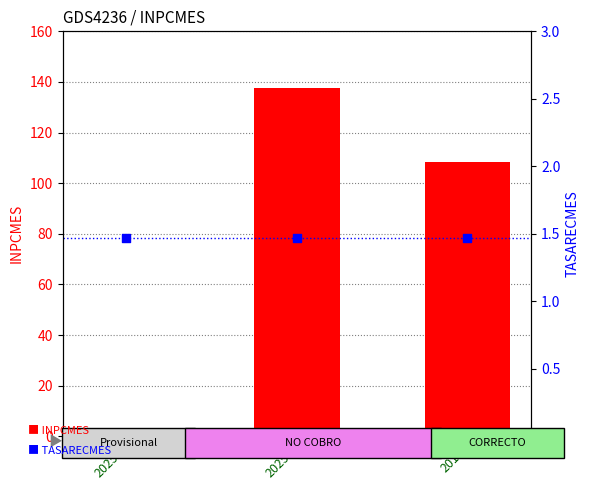

Is the value of INPCMES at 20251 greater than the value of TASARECMES at 20252?

Yes